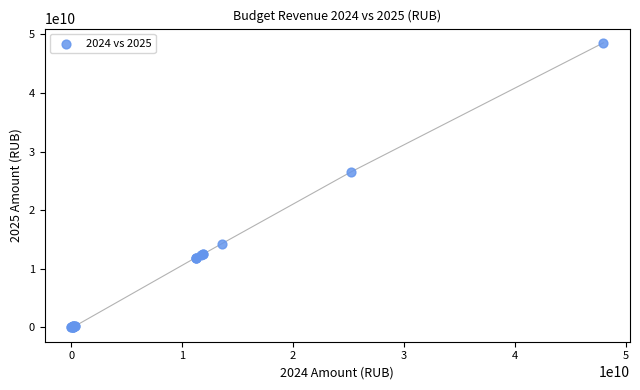

What Y value in the scatter plot is closest to 24271421741?

26543436100.0